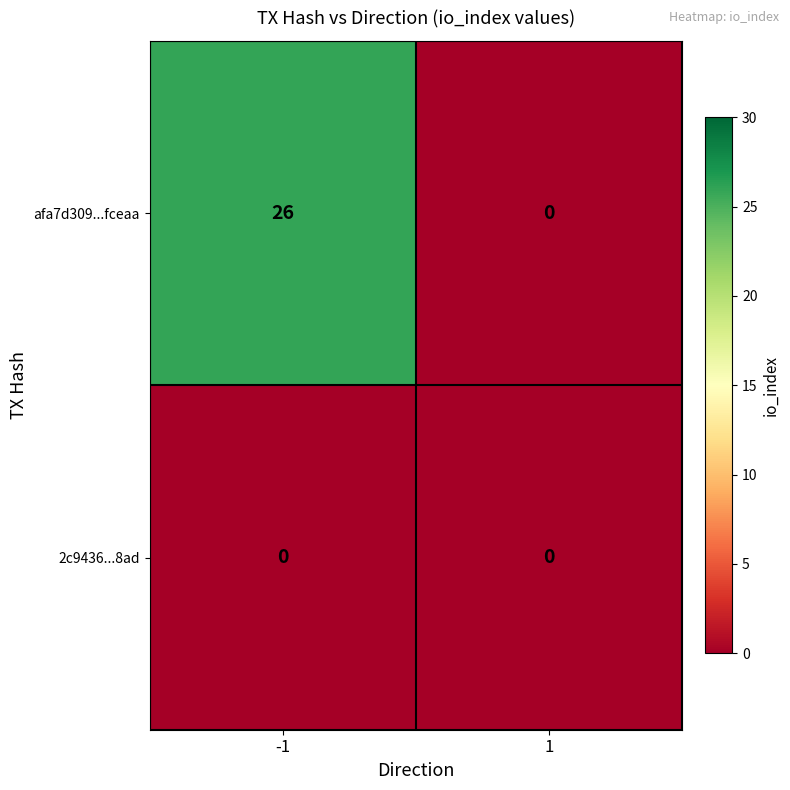

Rank the series by their maximum value, from highest to lowest.

afa7d309...fceaa, 2c9436...8ad